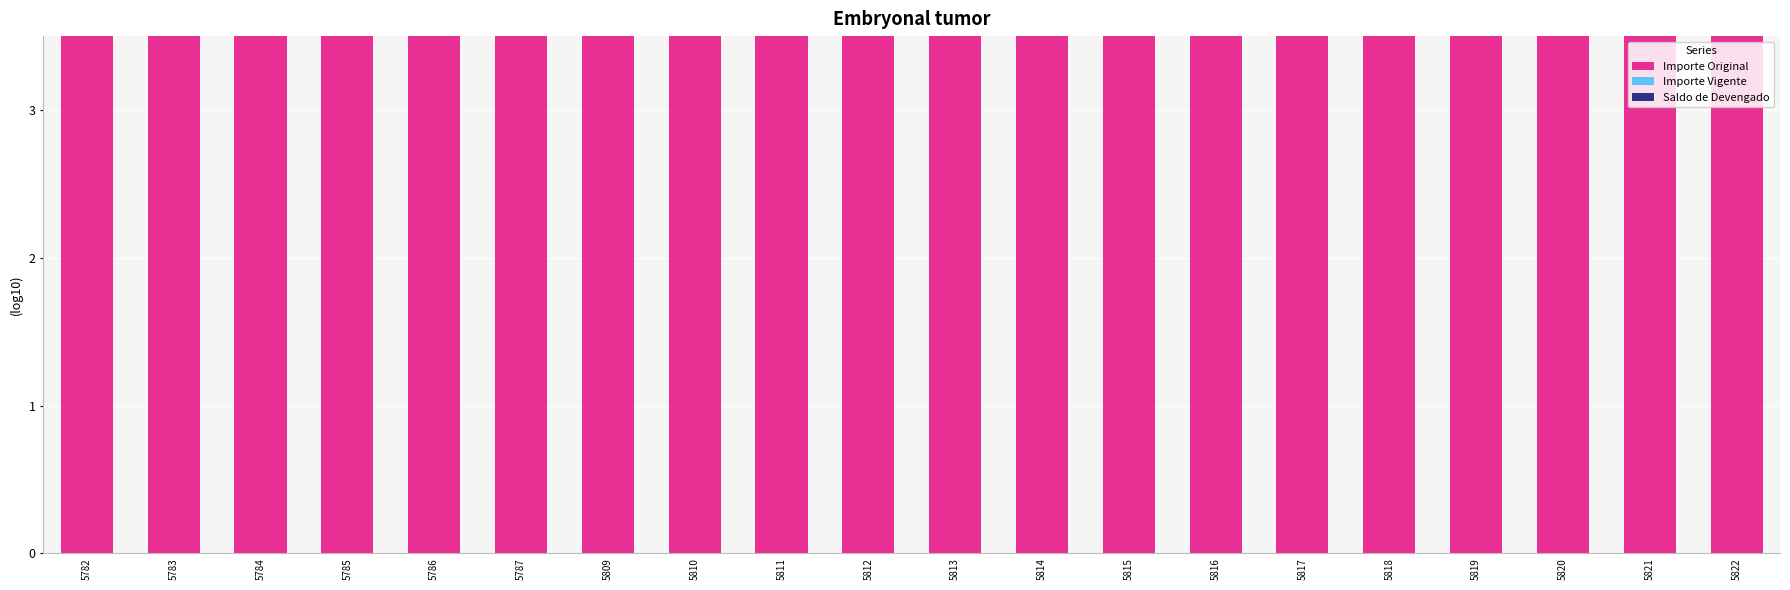

Are the bars grouped side by side (vs. stacked)?

Yes